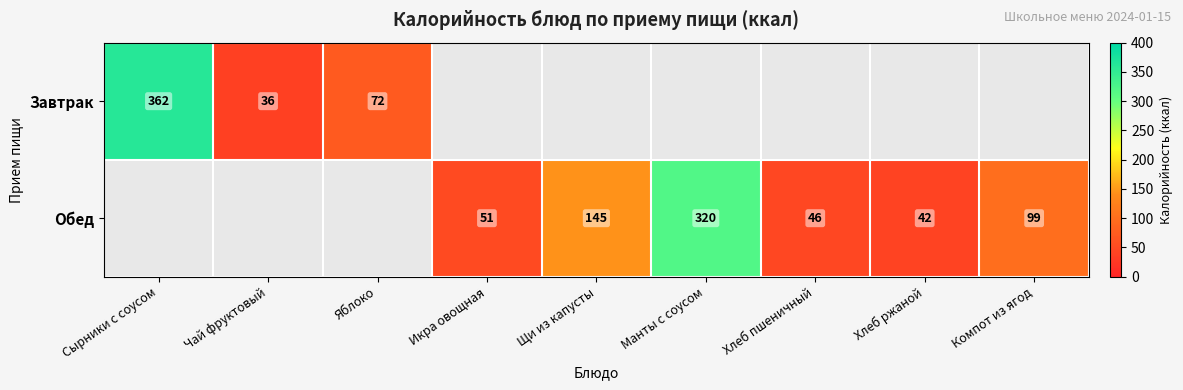

At how many categories does at least one series exceed 135?

3